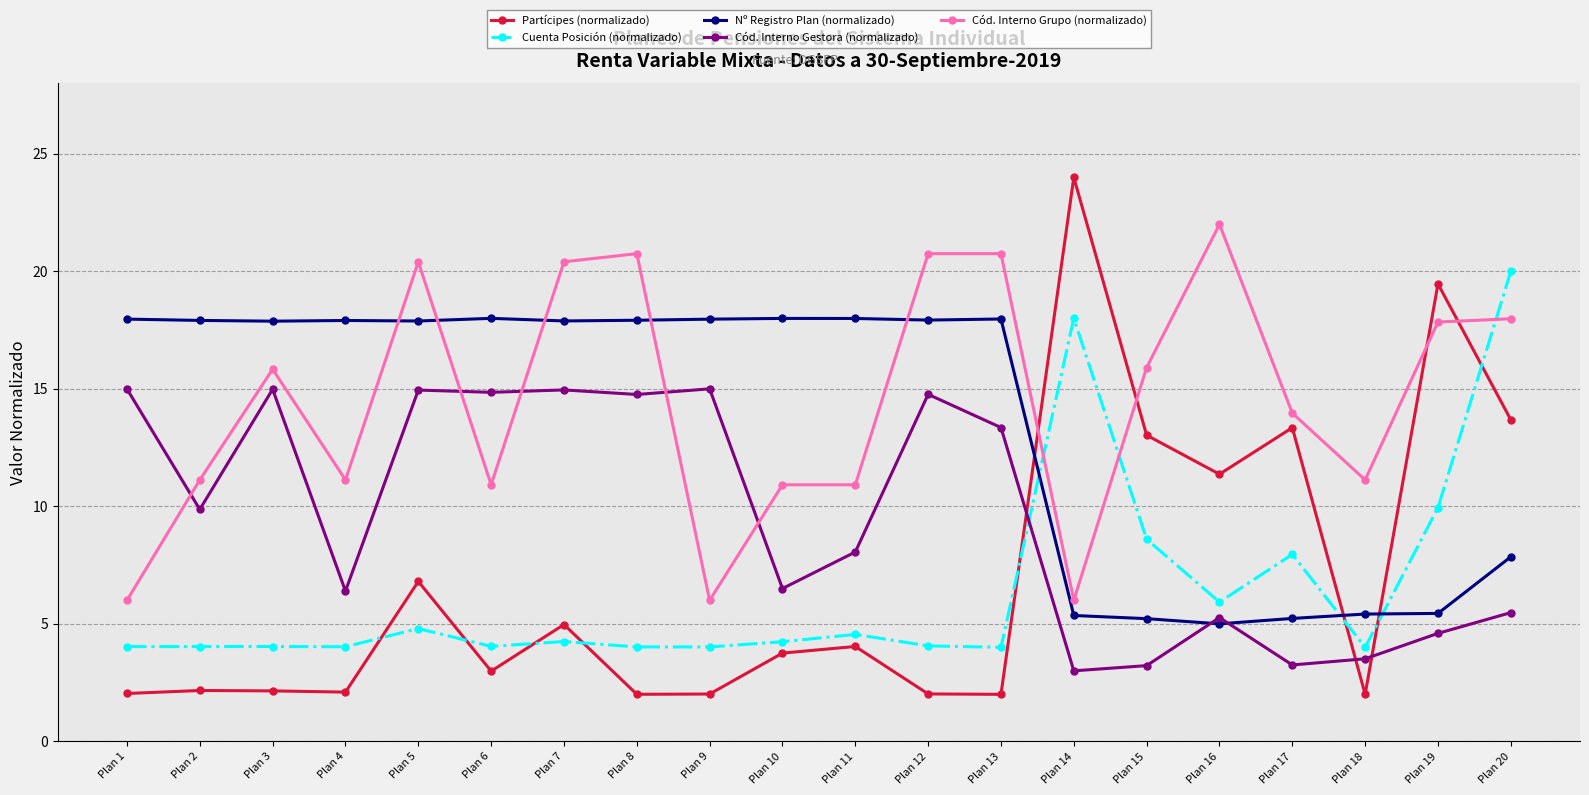

Where is the first local minimum for Cód. Interno Grupo (normalizado)?

Plan 4